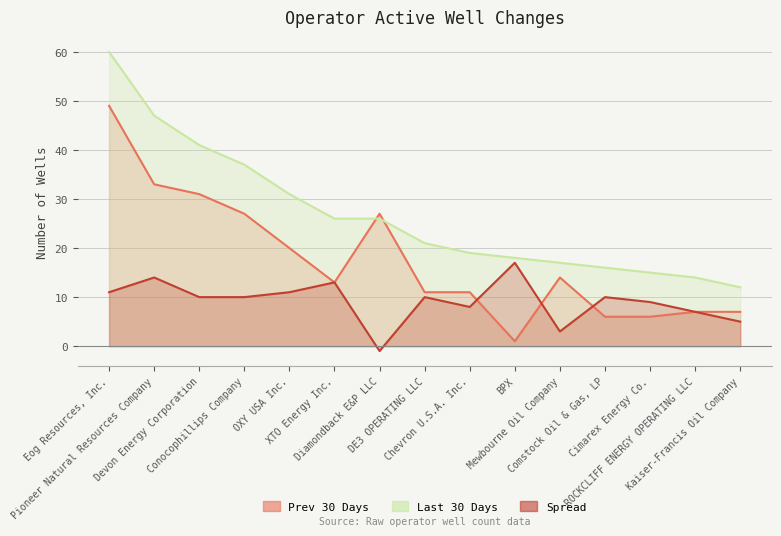

Is the value of Spread at Pioneer Natural Resources Company greater than the value of Last 30 Days at Kaiser-Francis Oil Company?

Yes